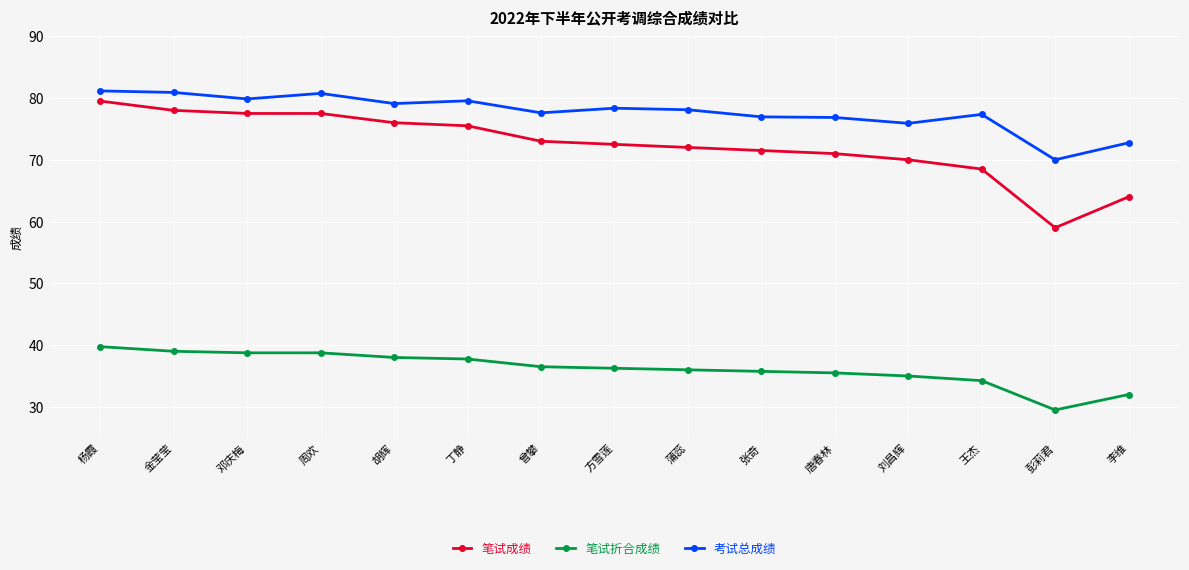

True or false: 笔试折合成绩 and 考试总成绩 cross at least once.

False